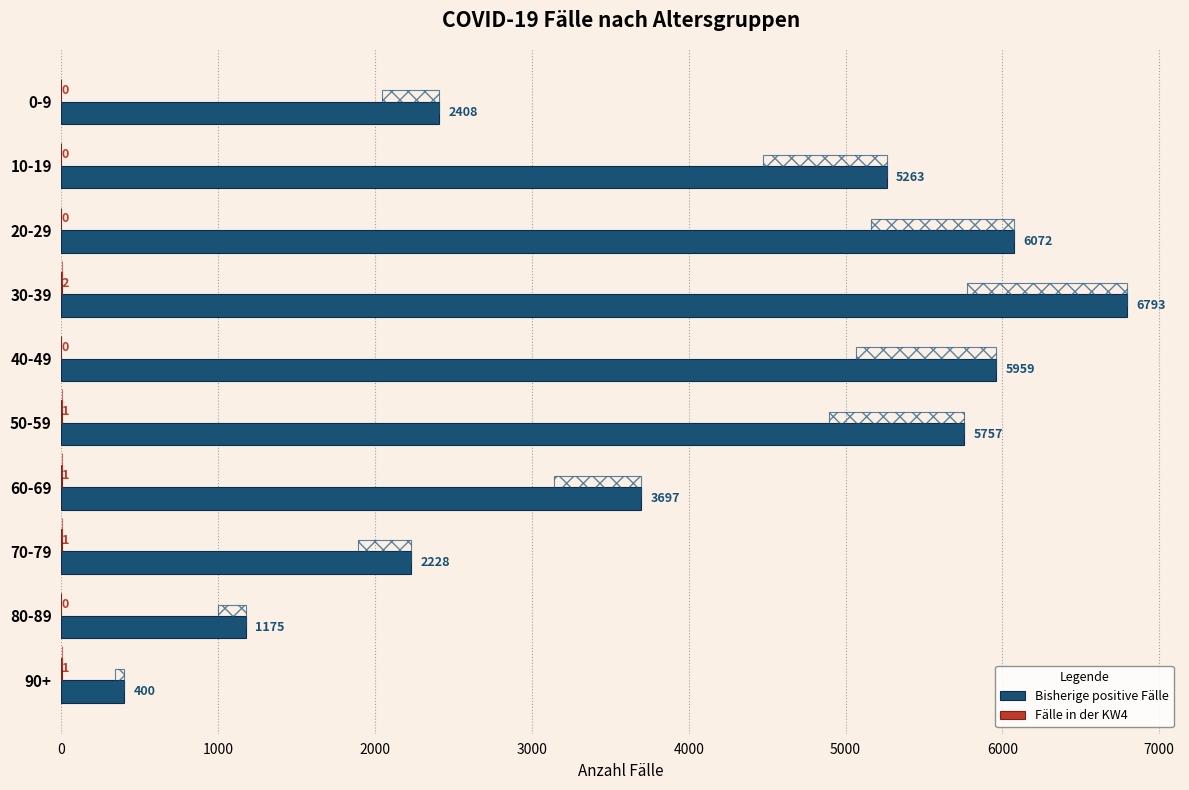

The Bisherige positive Fälle series shows 938 at 70-79. True or false?

False